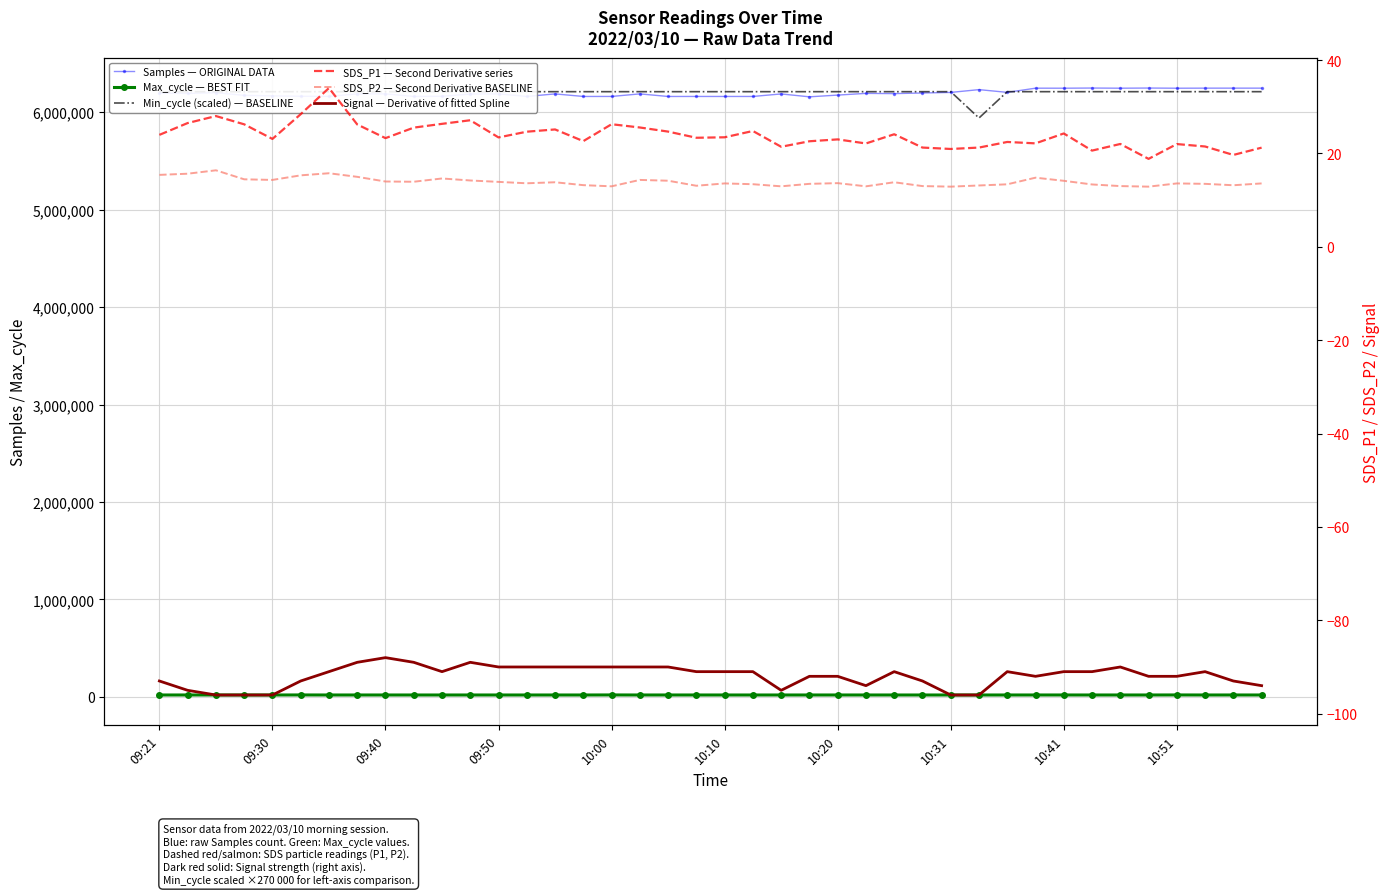

What is the average value of the Signal — Derivative of fitted Spline series?

-91.9